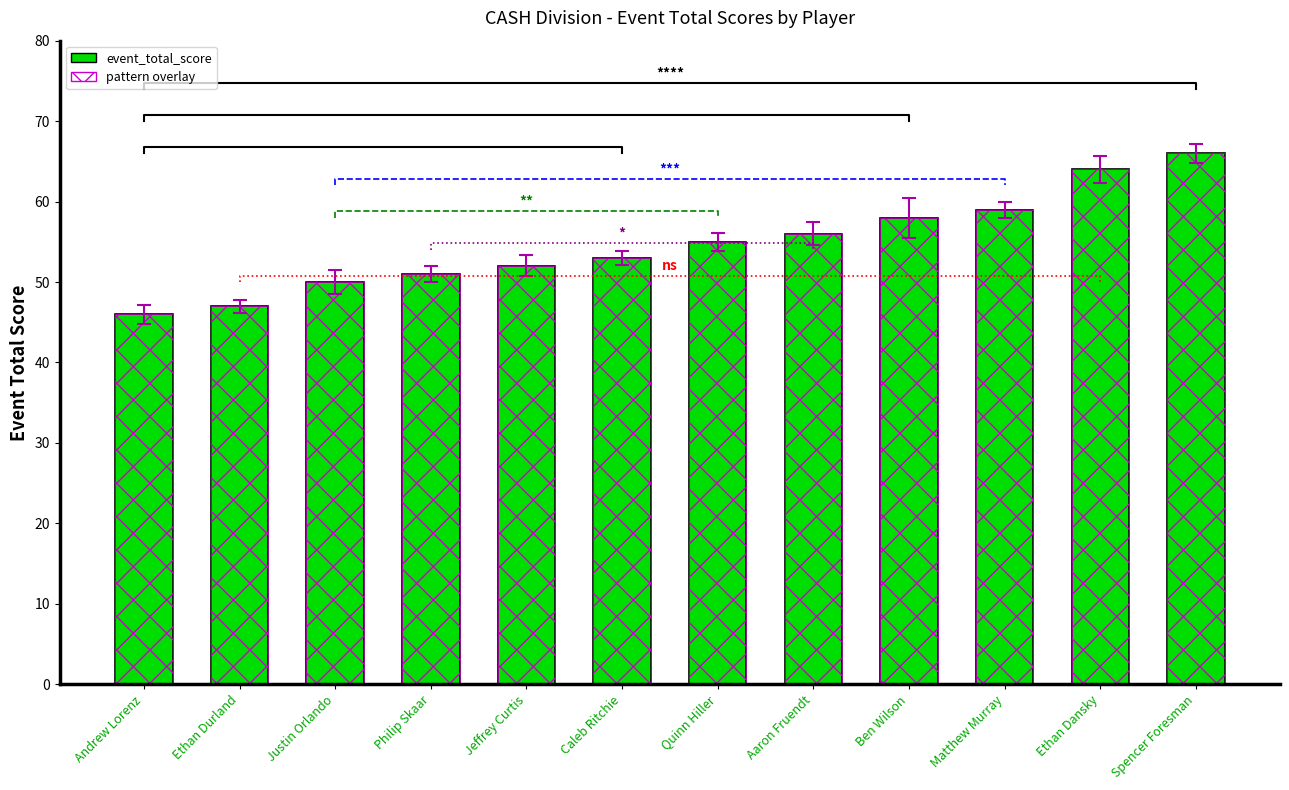

Reading right to left, extract all data points from this chart.

Spencer Foresman=66	Ethan Dansky=64	Matthew Murray=59	Ben Wilson=58	Aaron Fruendt=56	Quinn Hiller=55	Caleb Ritchie=53	Jeffrey Curtis=52	Philip Skaar=51	Justin Orlando=50	Ethan Durland=47	Andrew Lorenz=46